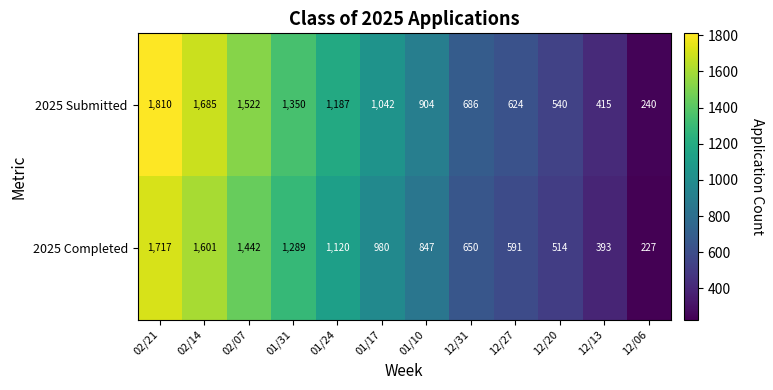

How many series are shown in this chart?

2